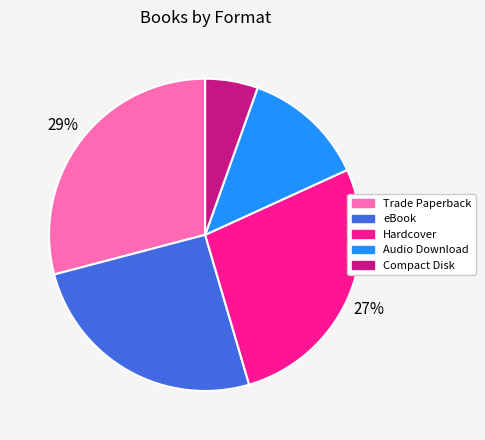

The Hardcover slice represents 13% of the pie. True or false?

False